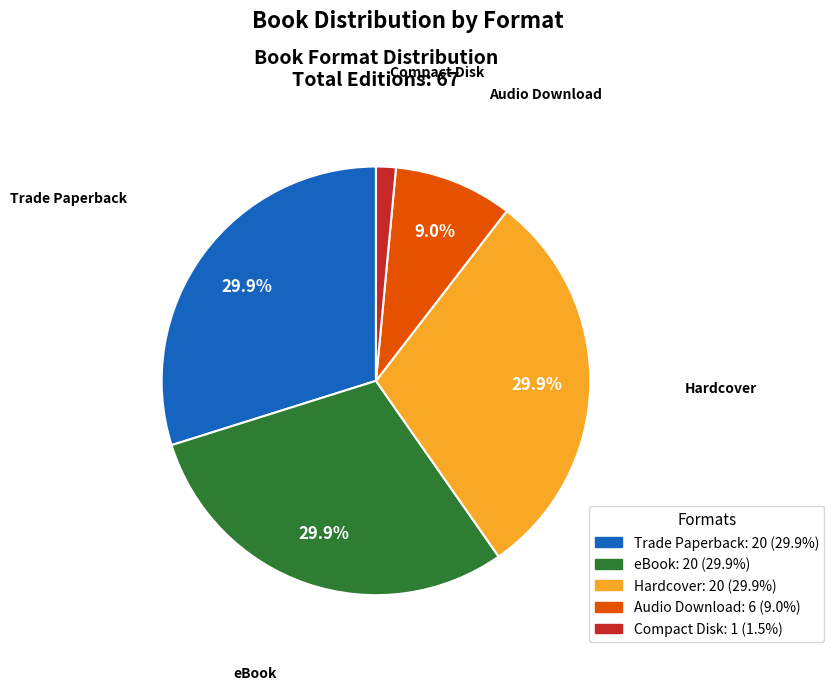

The Hardcover slice represents 22% of the pie. True or false?

False